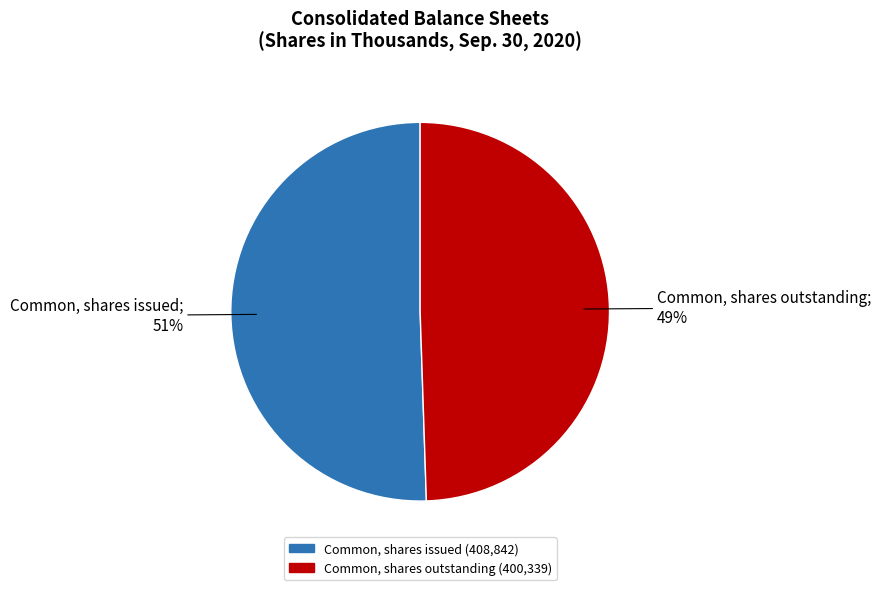

To the nearest percent, what is the combined percentage of Common, shares issued and Common, shares outstanding?

100%